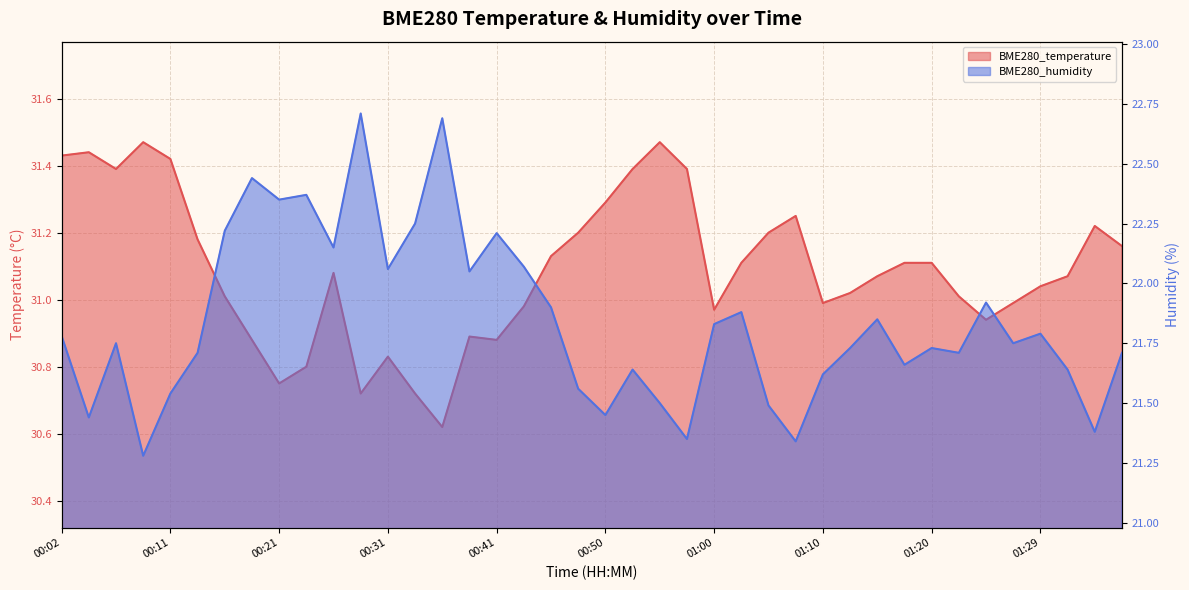

What position from the left is 00:11?

5